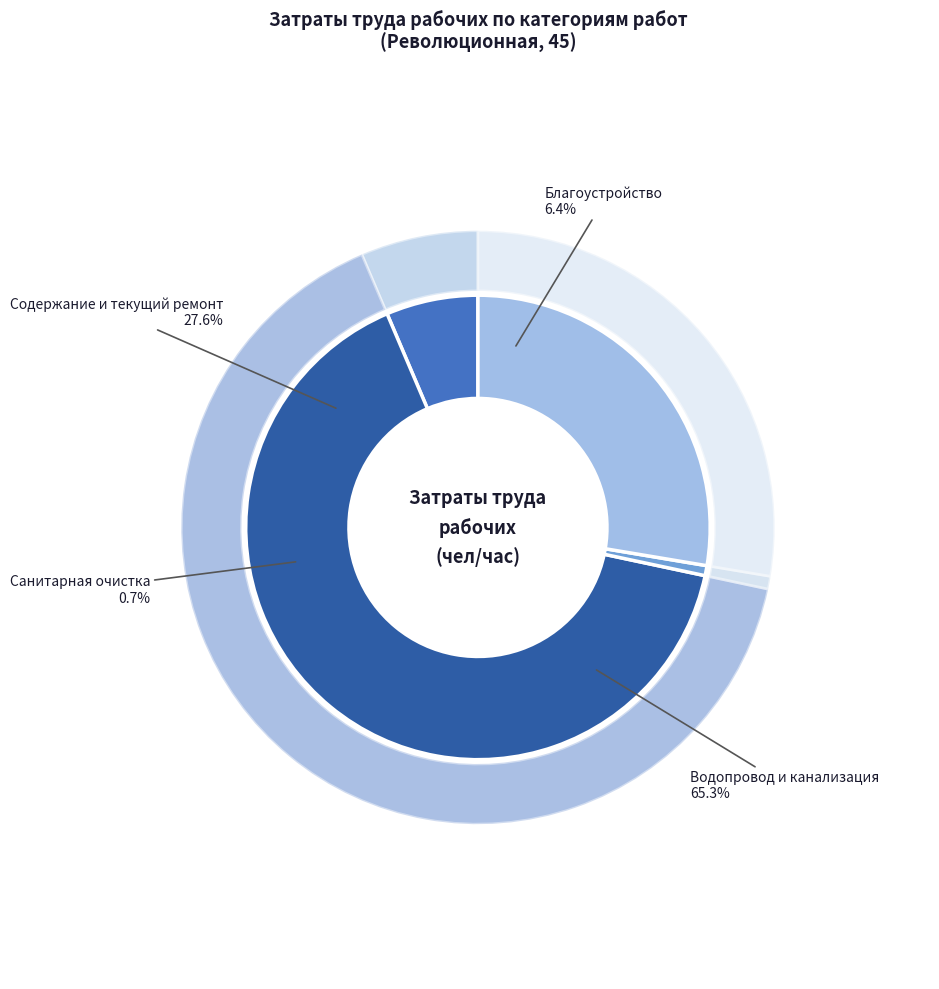

Which category has the biggest portion of the pie?

Водопровод и канализация